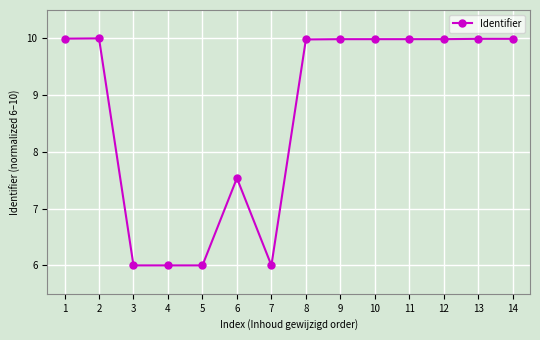

Which has a higher value, 5 or 13?

13